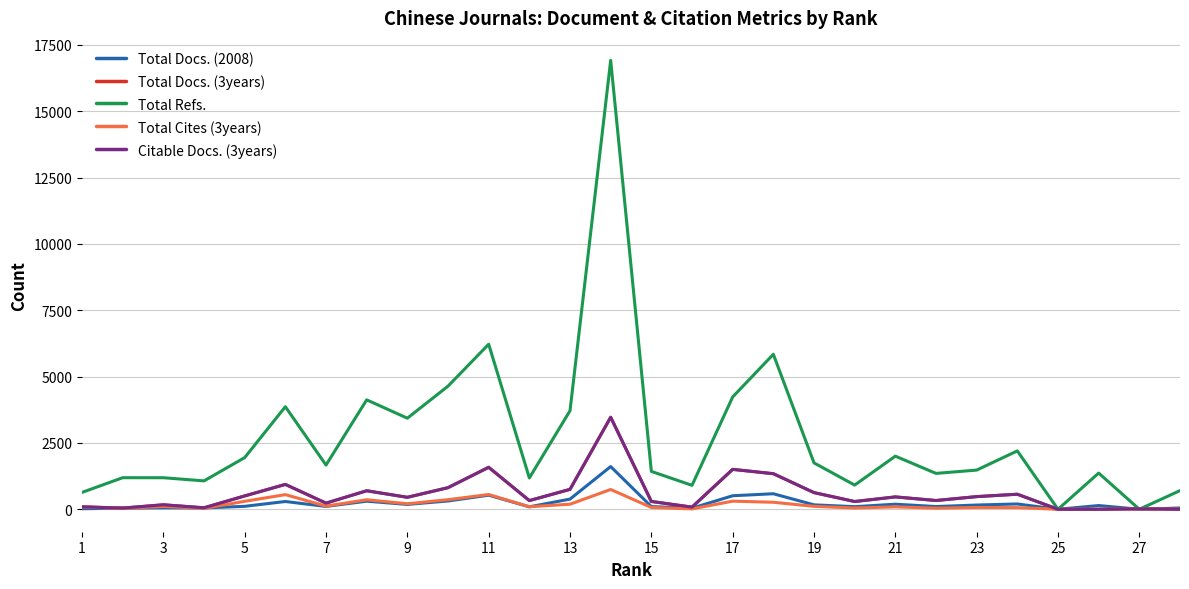

Is this an area chart (filled region under the line)?

No